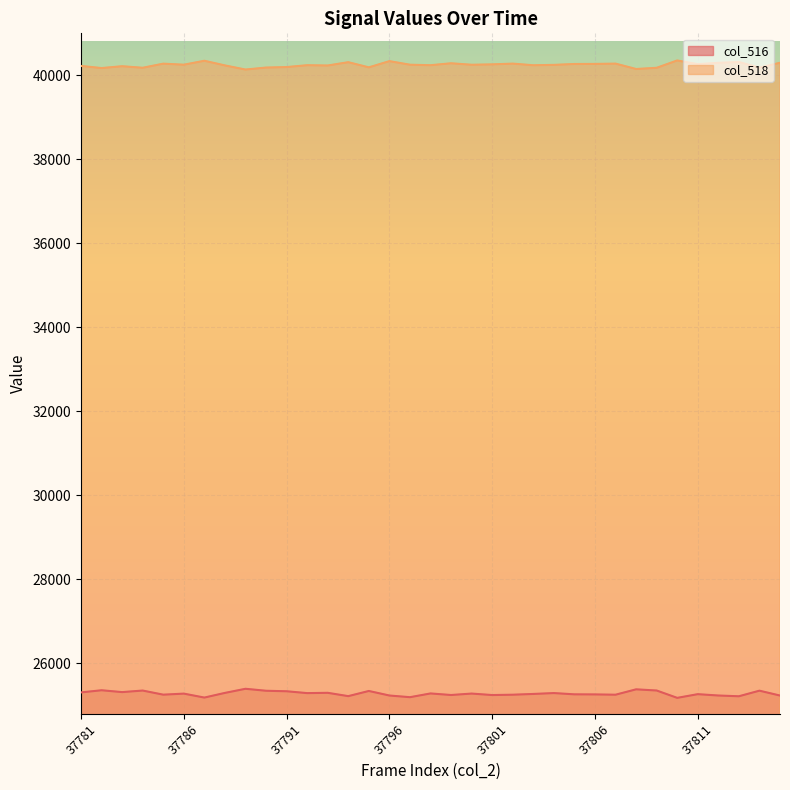

At which category does col_518 reach its first local peak?

37783